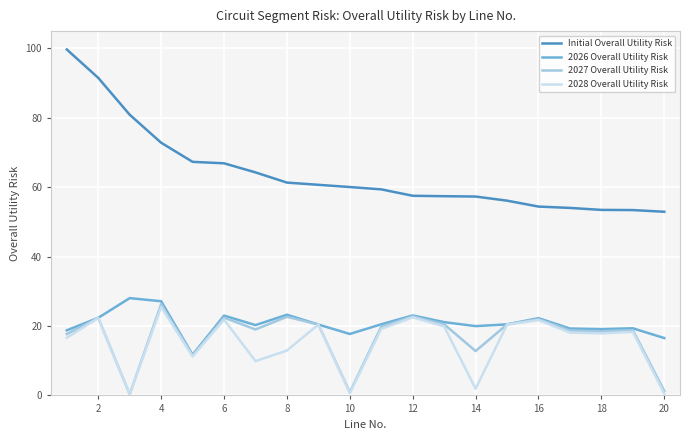

Which series has the largest total across all categories?

Initial Overall Utility Risk